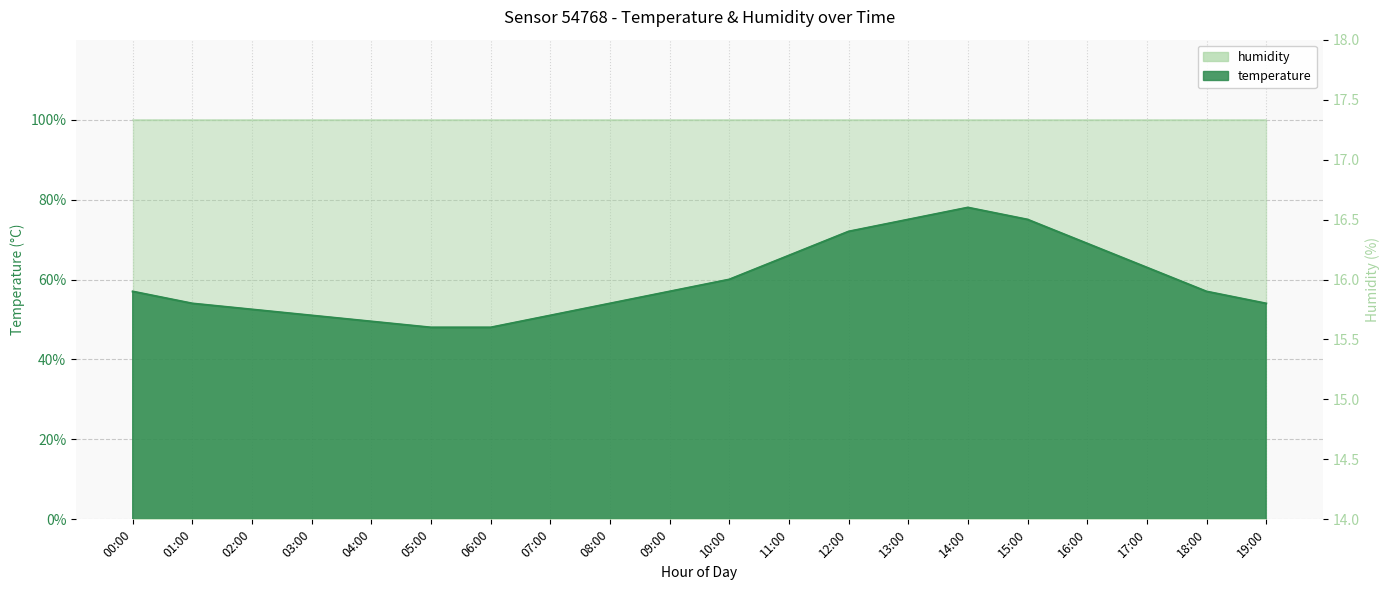

What position from the right is 17:00?

3